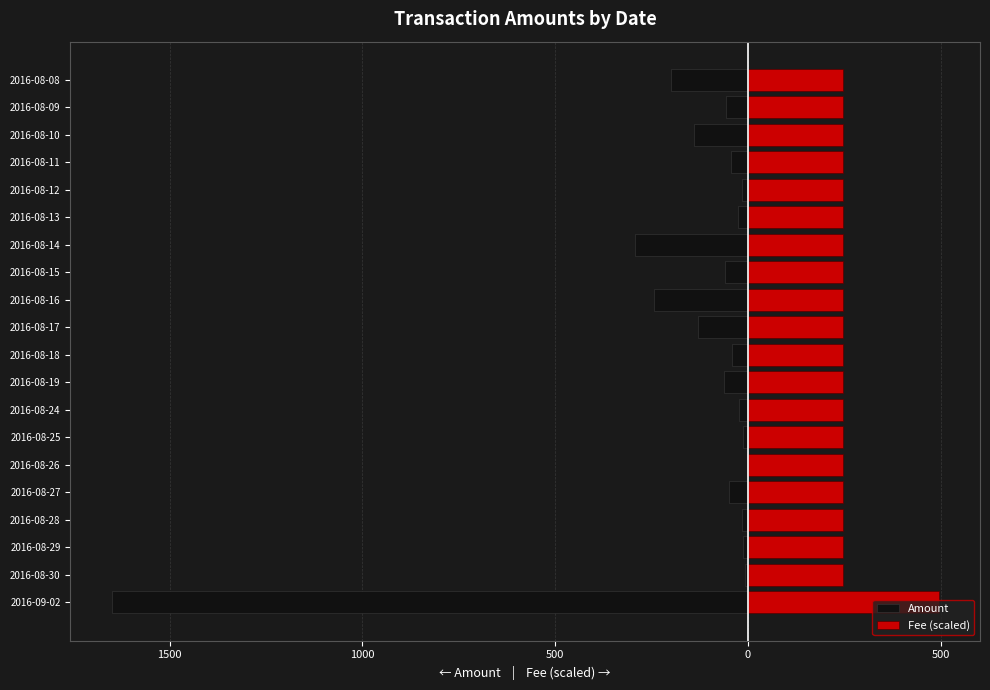

List the series in order of their peak value, highest first.

Fee (scaled), Amount